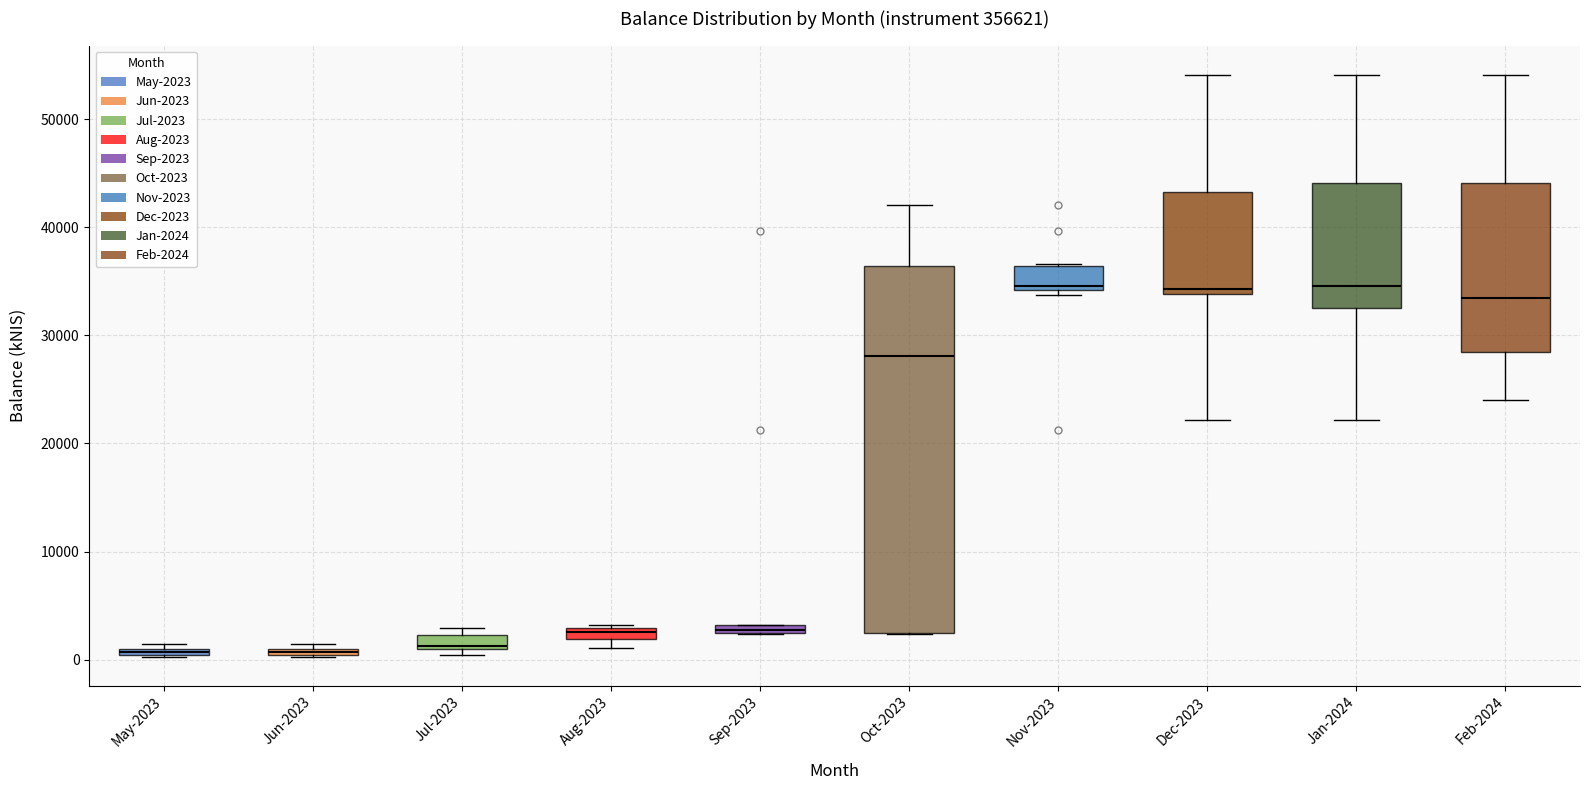

Where is the lower edge of the box for Dec-2023 on the y-axis? The values are not printed on the chart, so give them approximately, as read against the axis.

34000